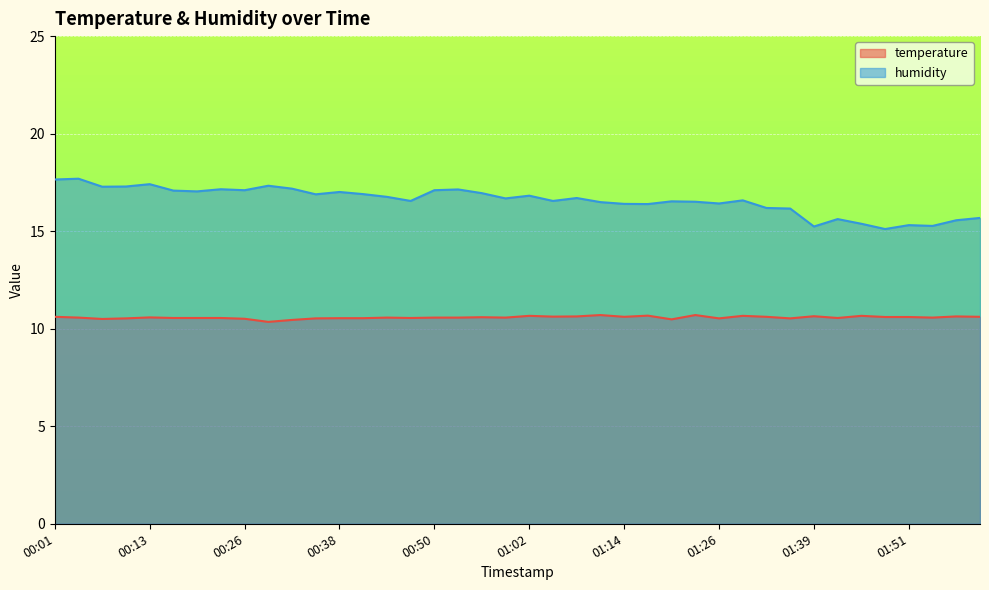

Reading left to right, transcribe all the data shown in this chart.

temperature: 10.6	10.6	10.5	10.5	10.6	10.6	10.6	10.6	10.5	10.3	10.4	10.5	10.5	10.5	10.6	10.6	10.6	10.6	10.6	10.6	10.7	10.6	10.6	10.7	10.6	10.7	10.5	10.7	10.5	10.7	10.6	10.5	10.6	10.6	10.7	10.6	10.6	10.6	10.6	10.6
humidity: 17.6	17.7	17.3	17.3	17.4	17.1	17.0	17.1	17.1	17.3	17.2	16.9	17.0	16.9	16.8	16.6	17.1	17.1	16.9	16.7	16.8	16.6	16.7	16.5	16.4	16.4	16.5	16.5	16.4	16.6	16.2	16.2	15.2	15.6	15.4	15.1	15.3	15.3	15.6	15.7